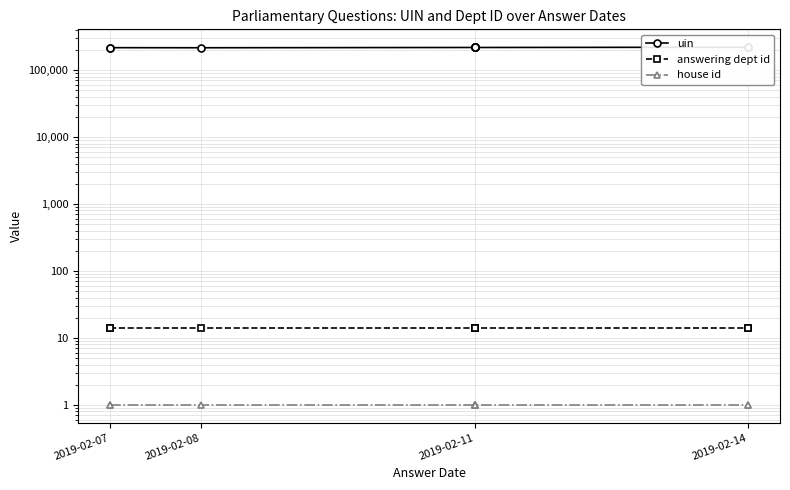

What are all the series names shown in the legend?

uin, answering dept id, house id